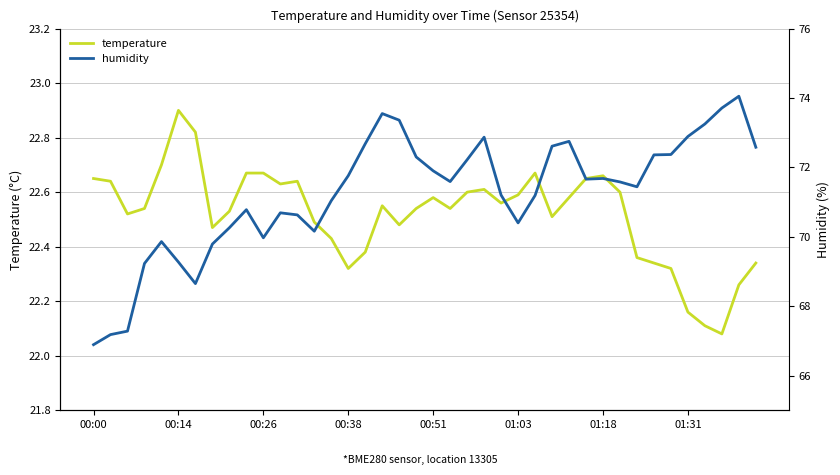

At which category does the chart reach its peak across all series?

38